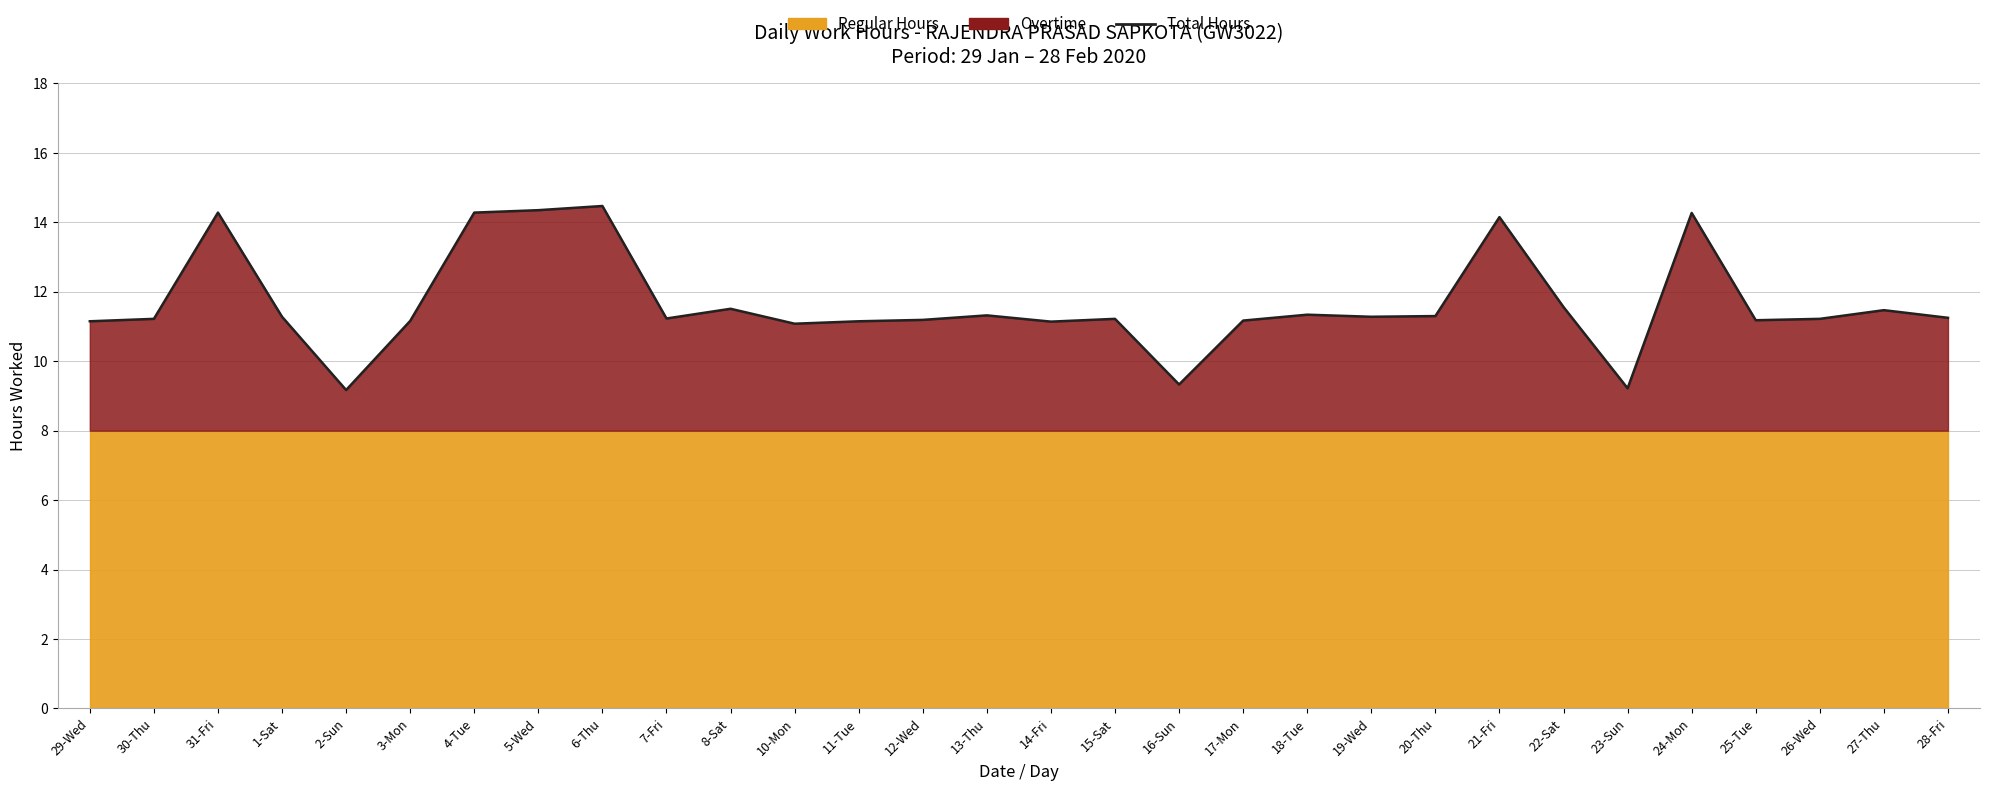

List the labels in order of value, smallest first.

2-Sun, 23-Sun, 16-Sun, 10-Mon, 14-Fri, 29-Wed, 11-Tue, 3-Mon, 17-Mon, 25-Tue, 12-Wed, 30-Thu, 15-Sat, 26-Wed, 7-Fri, 28-Fri, 1-Sat, 19-Wed, 20-Thu, 13-Thu, 18-Tue, 27-Thu, 8-Sat, 22-Sat, 21-Fri, 24-Mon, 31-Fri, 4-Tue, 5-Wed, 6-Thu